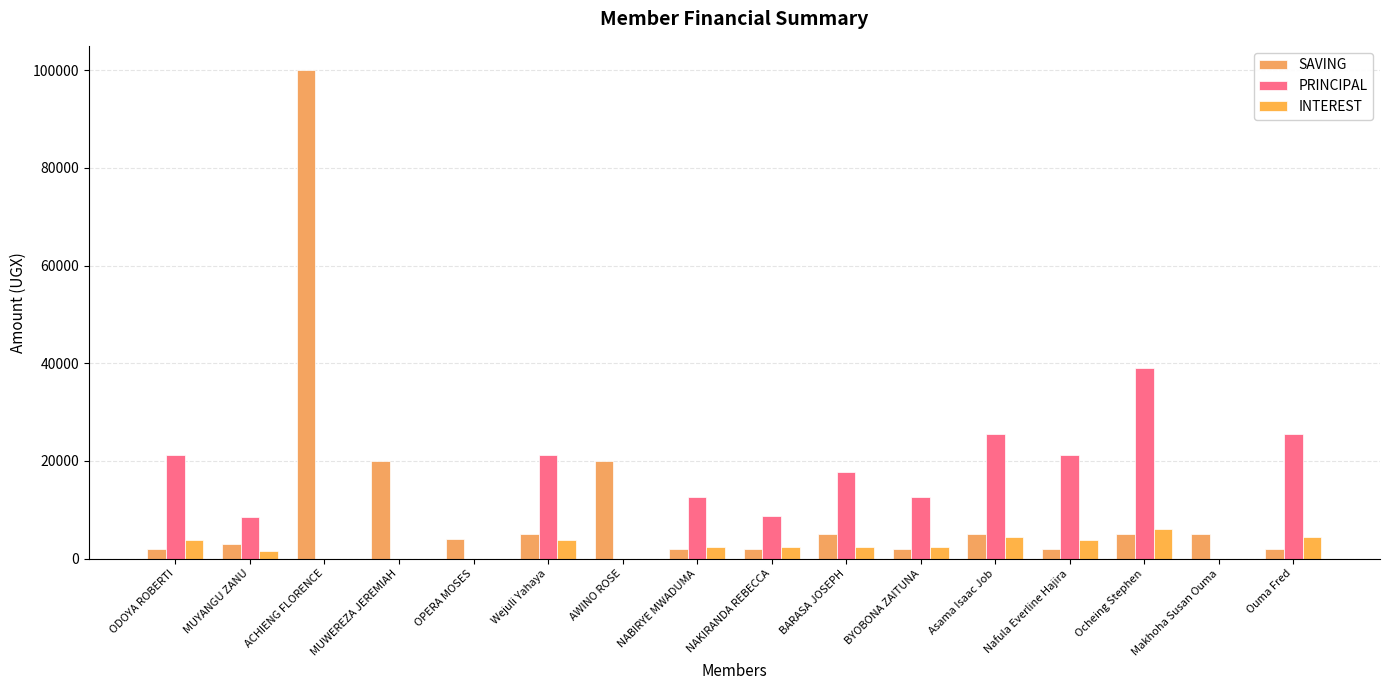

Which series has the widest spread of values?

SAVING